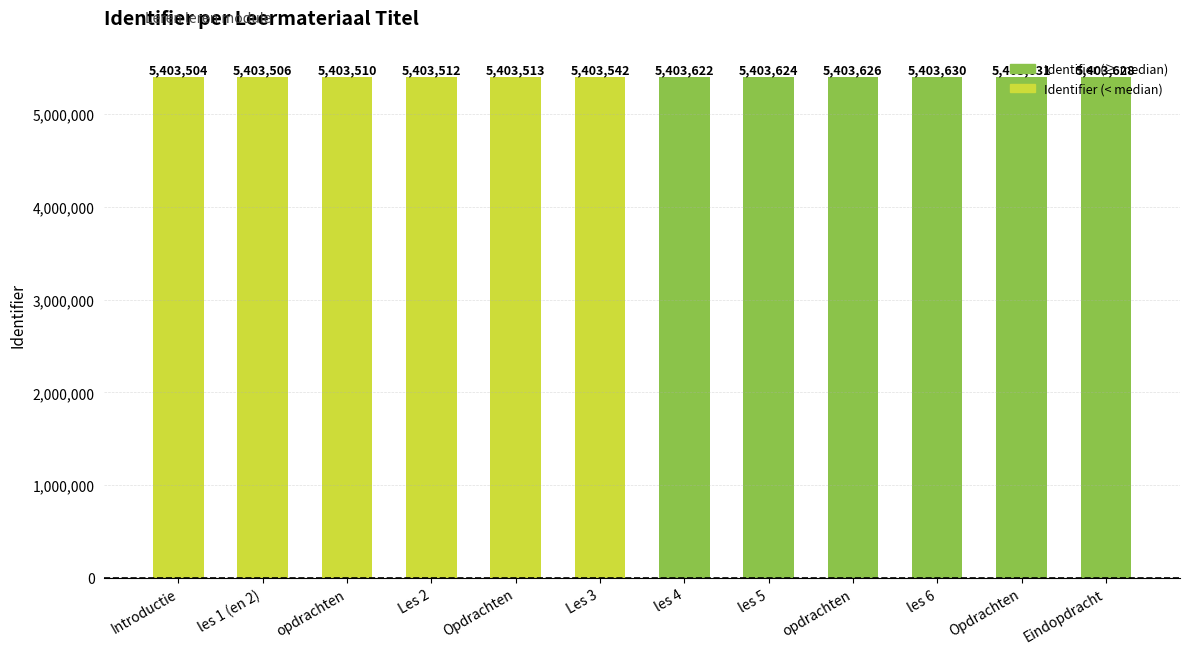

The value at les 6 is 5403630. True or false?

True